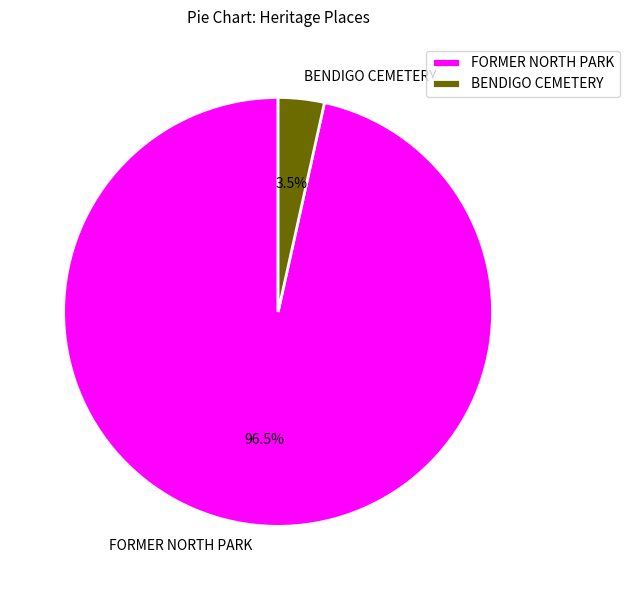

The BENDIGO CEMETERY slice represents 14% of the pie. True or false?

False